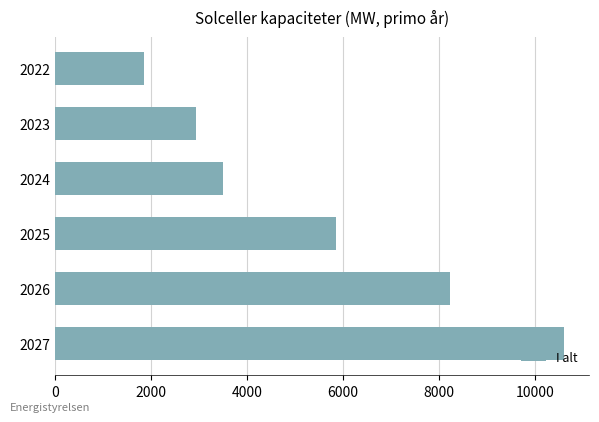

Reading bottom to top, what are all the values shown in this chart?

10595.4	8224.6	5860.0	3501.4	2949.0	1852.7